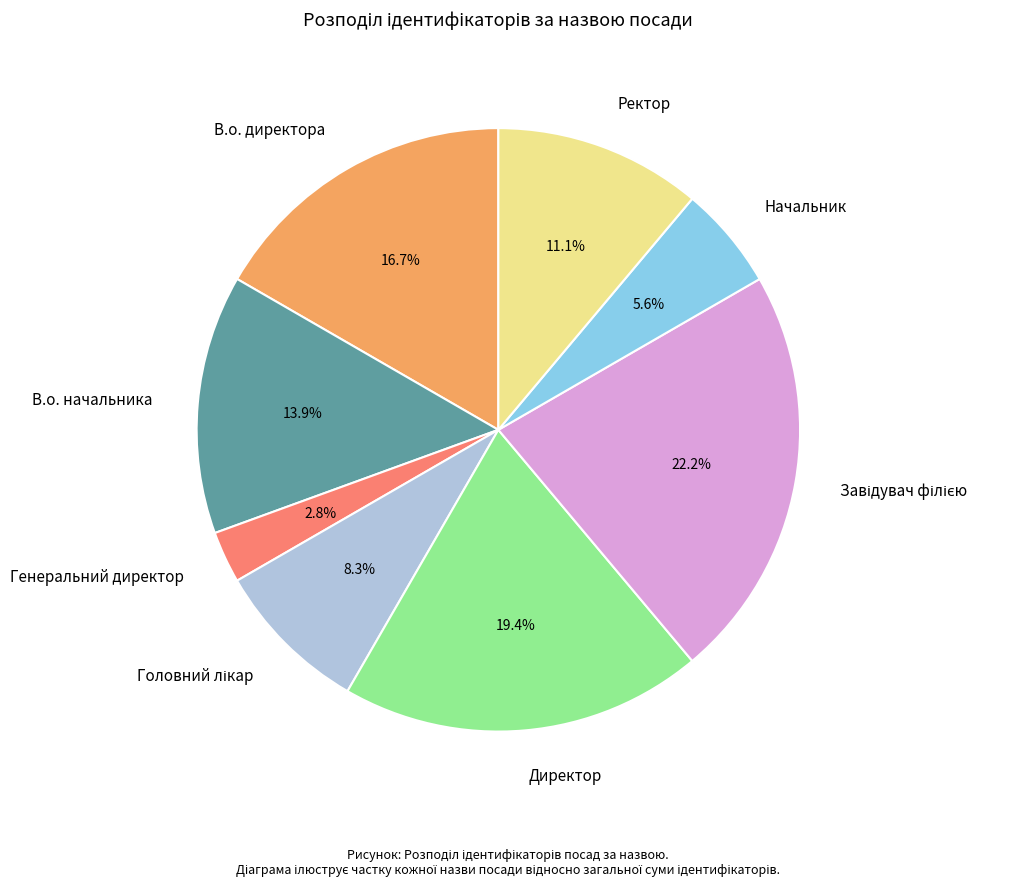

Is there a majority slice in this chart?

No